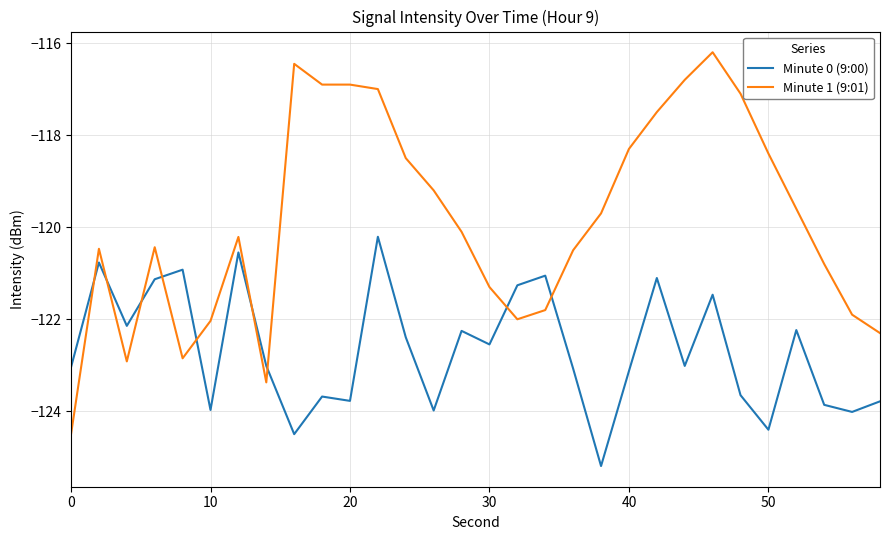

What is the difference between the maximum and minimum values in the Minute 1 (9:01) series?

8.3